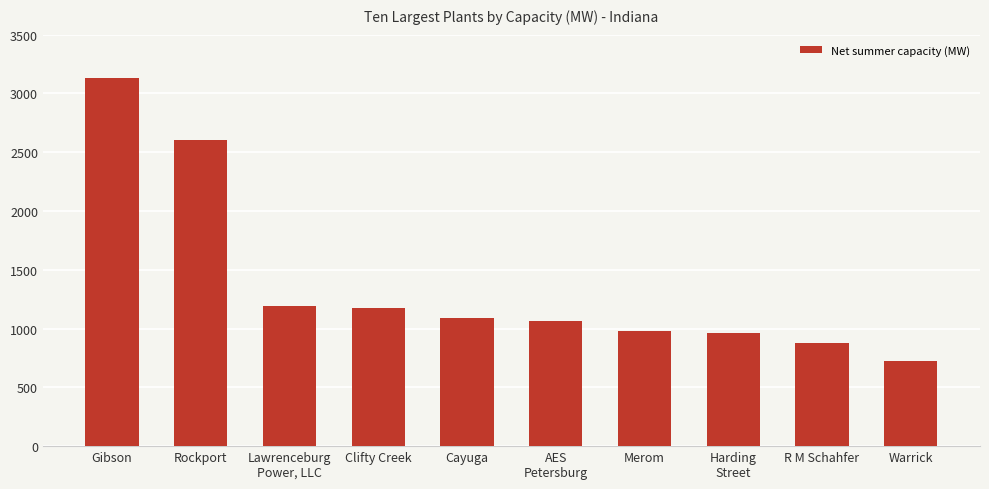

What is the average value?

1379.2